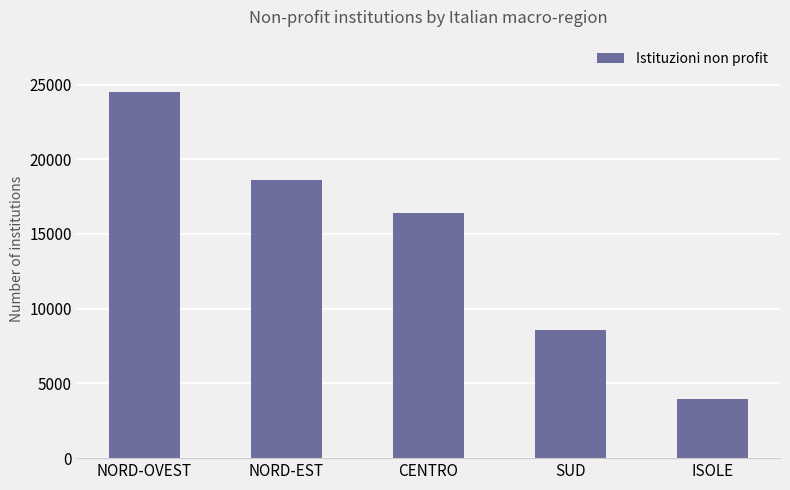

Reading left to right, transcribe all the data shown in this chart.

24526.5	18600.5	16395.4	8595.6	3980.7